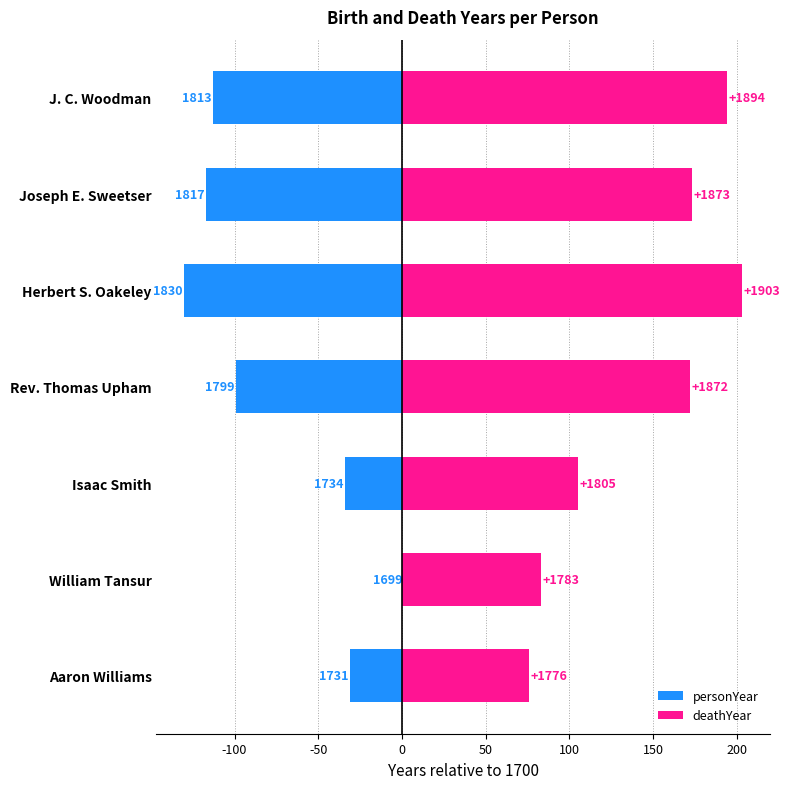

How many data points in deathYear are less than 172?

3